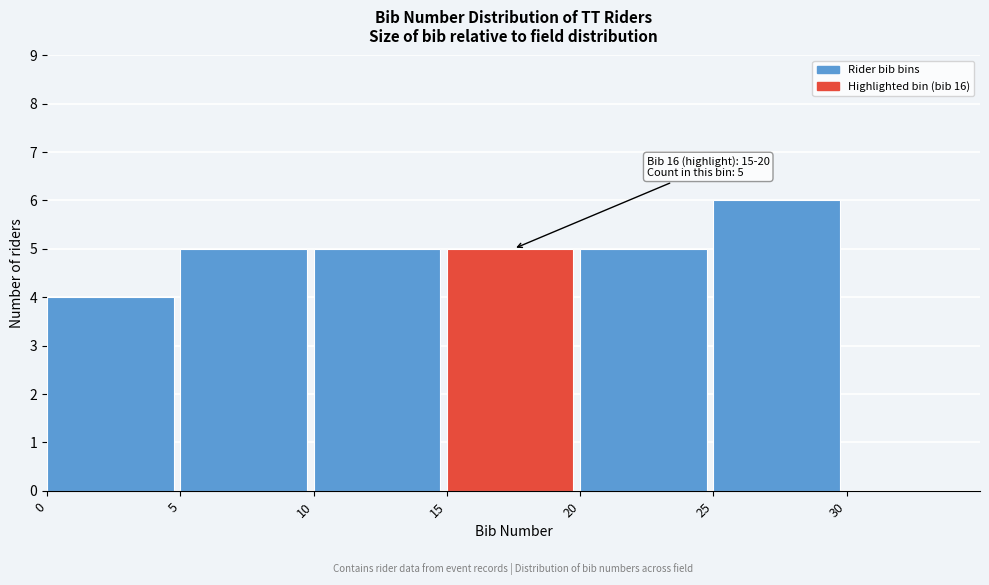

Which range on the x-axis has the tallest bar?

25 to 30